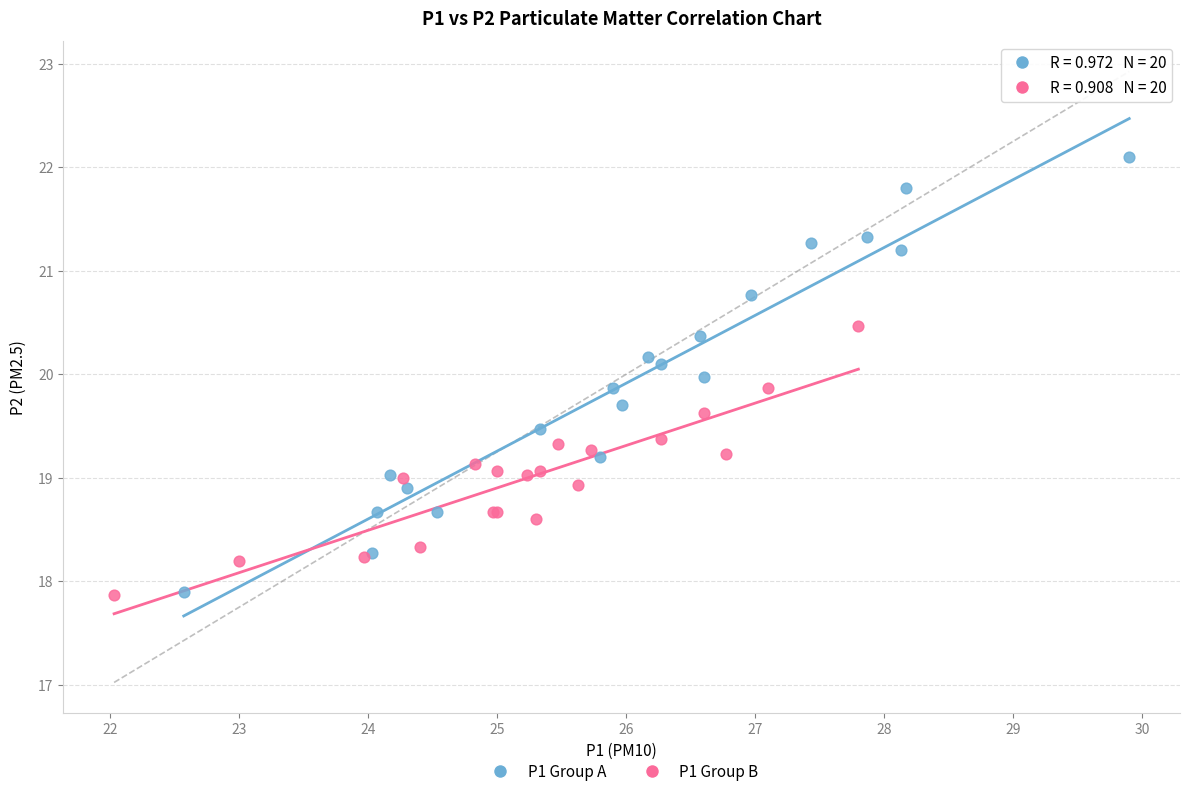

Which series has the largest Y range (max minus min)?

P1 Group A